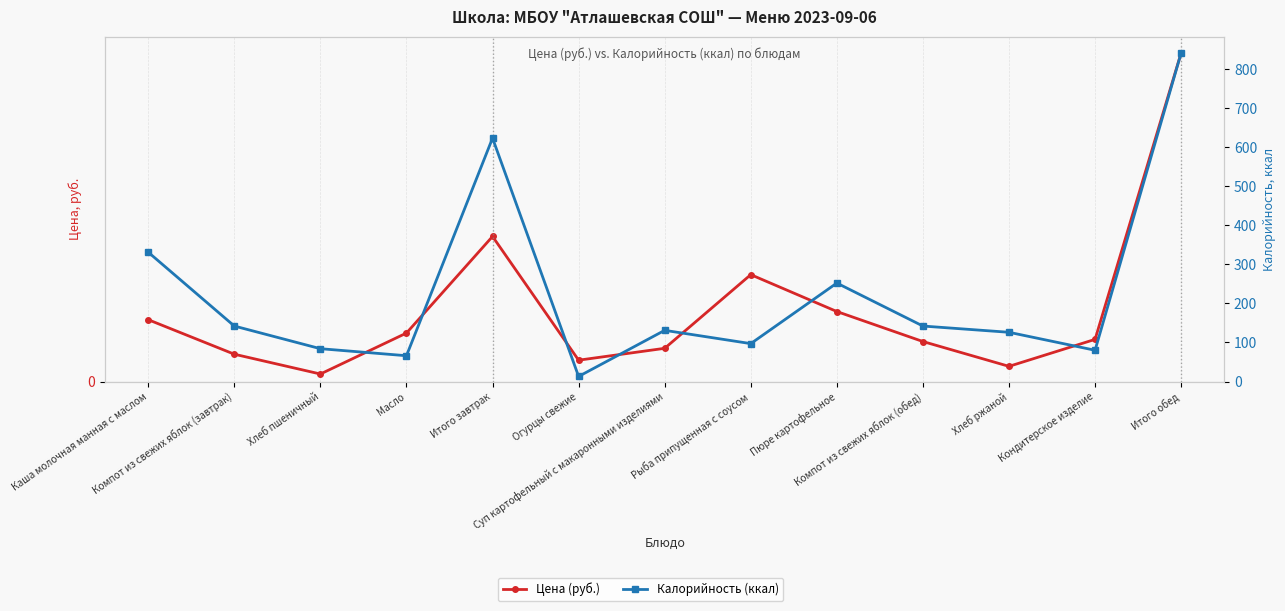

Count the number of data series in this chart.

2